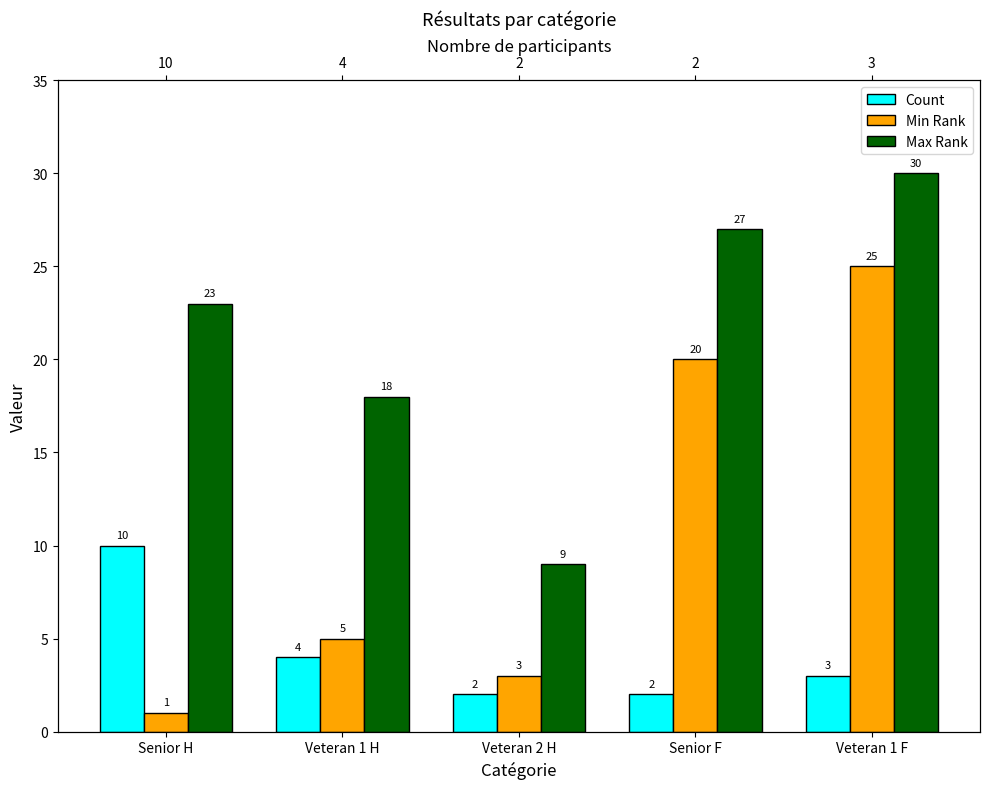

At which label does Count first exceed 3?

Senior H